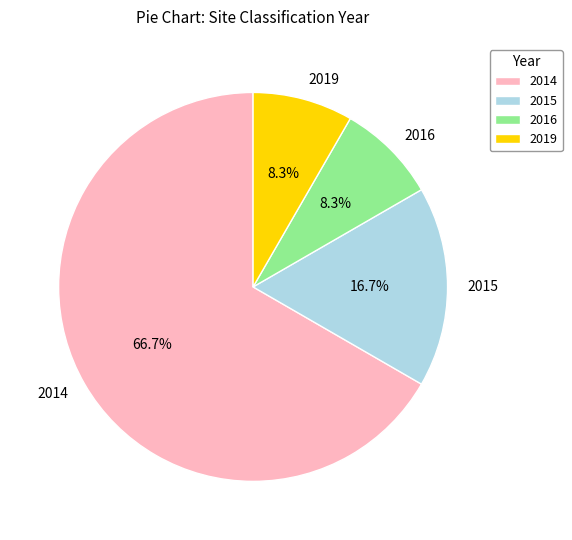

What is the ratio of the value at 2015 to the value at 2016?

2.0